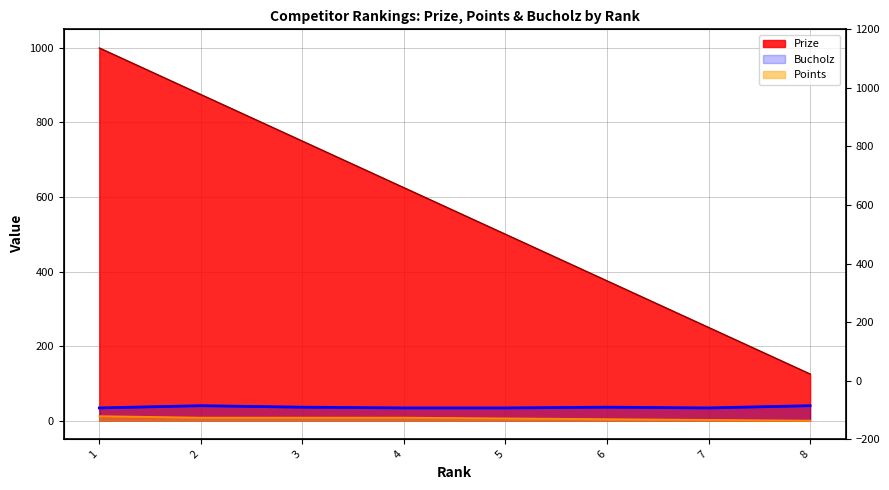

What is the sum of the Points values at 3 and 7?

10